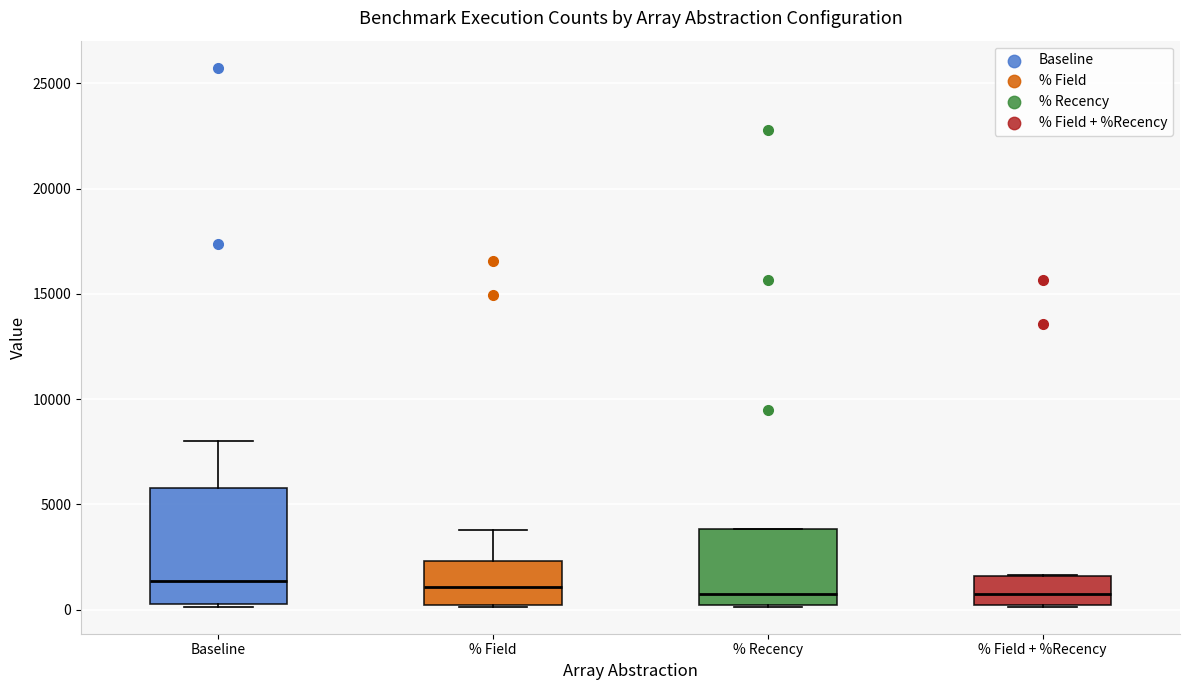

Where does the upper whisker of the box for % Field end on the y-axis? The values are not printed on the chart, so give them approximately, as read against the axis.

4000